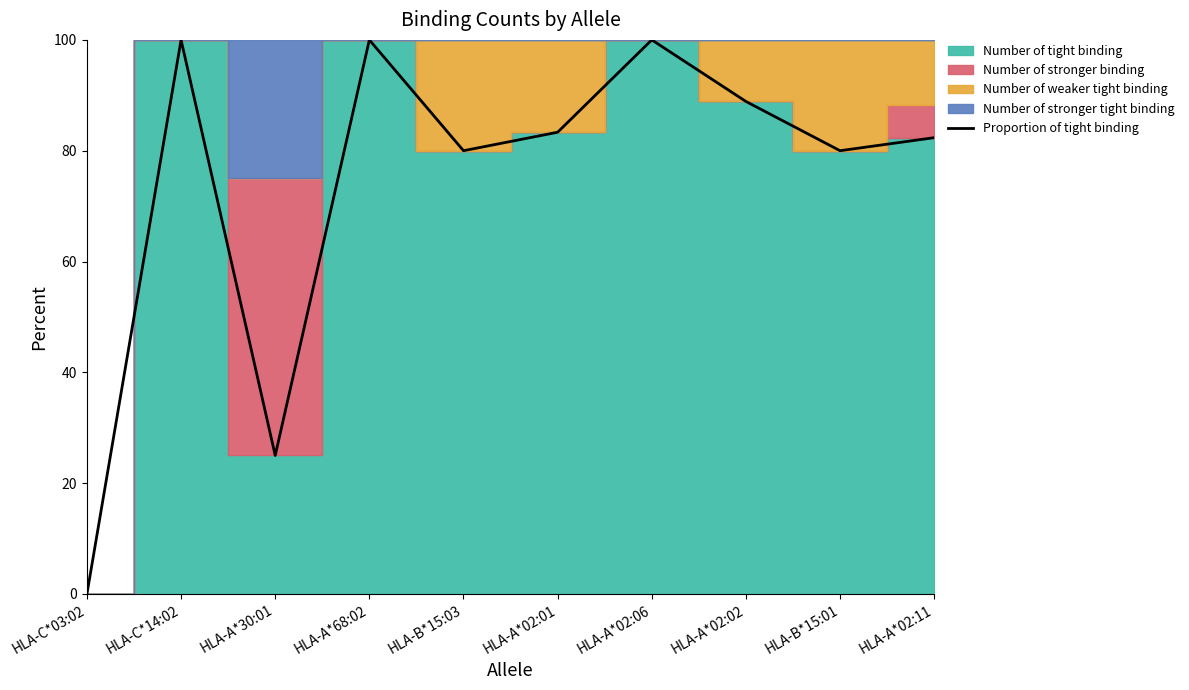

Between HLA-A*68:02 and HLA-C*14:02, which is larger?

HLA-A*68:02